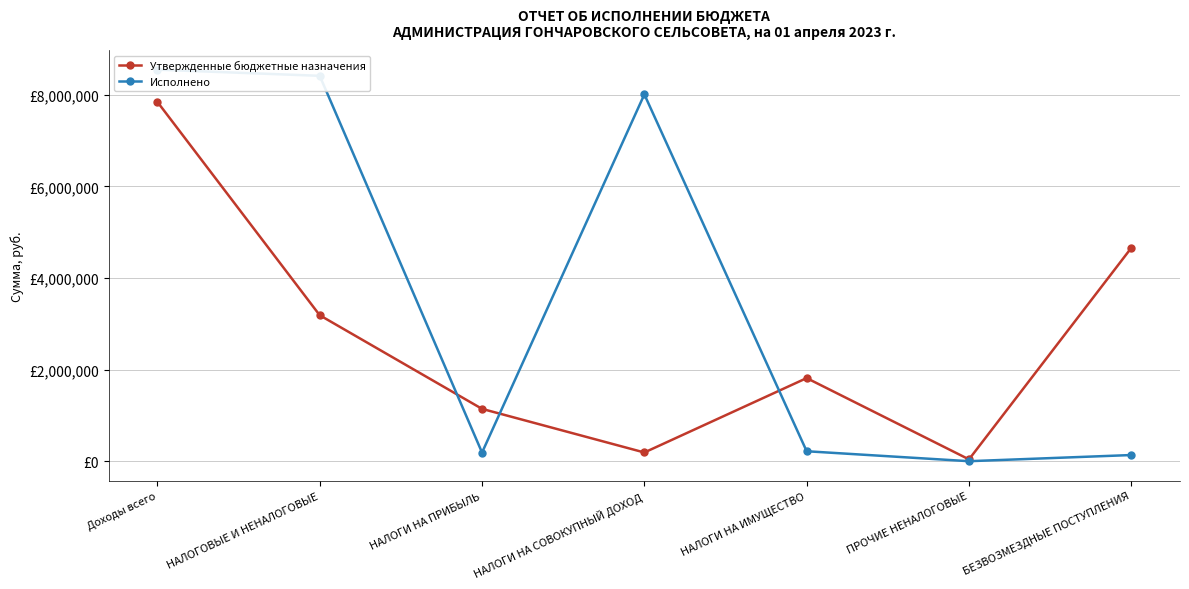

Reading left to right, list all the values displayed in this chart.

Утвержденные бюджетные назначения: 7844163.0	3186678.0	1142373.0	190144.0	1814599.0	39562.0	4657485.0
Исполнено: 8548480.2	8414048.2	188399.6	8008456.4	217192.2	0.0	134432.0